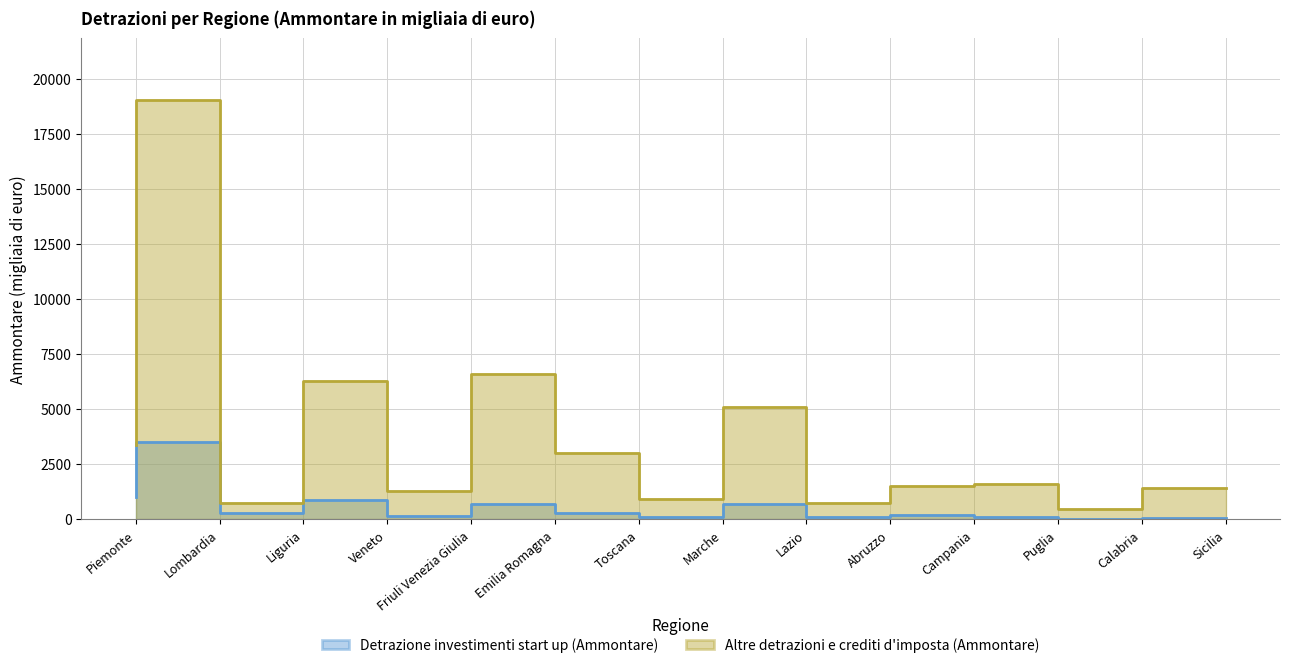

At which category is the sum across all series the highest?

Lombardia